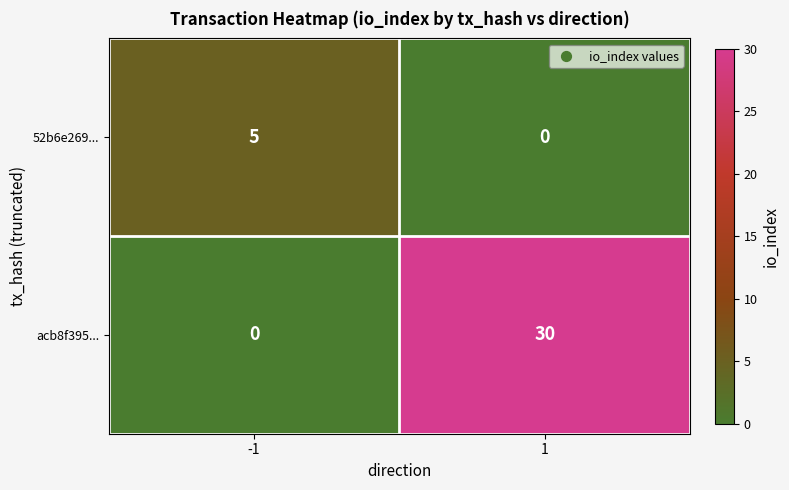

What is the greatest value displayed?

30